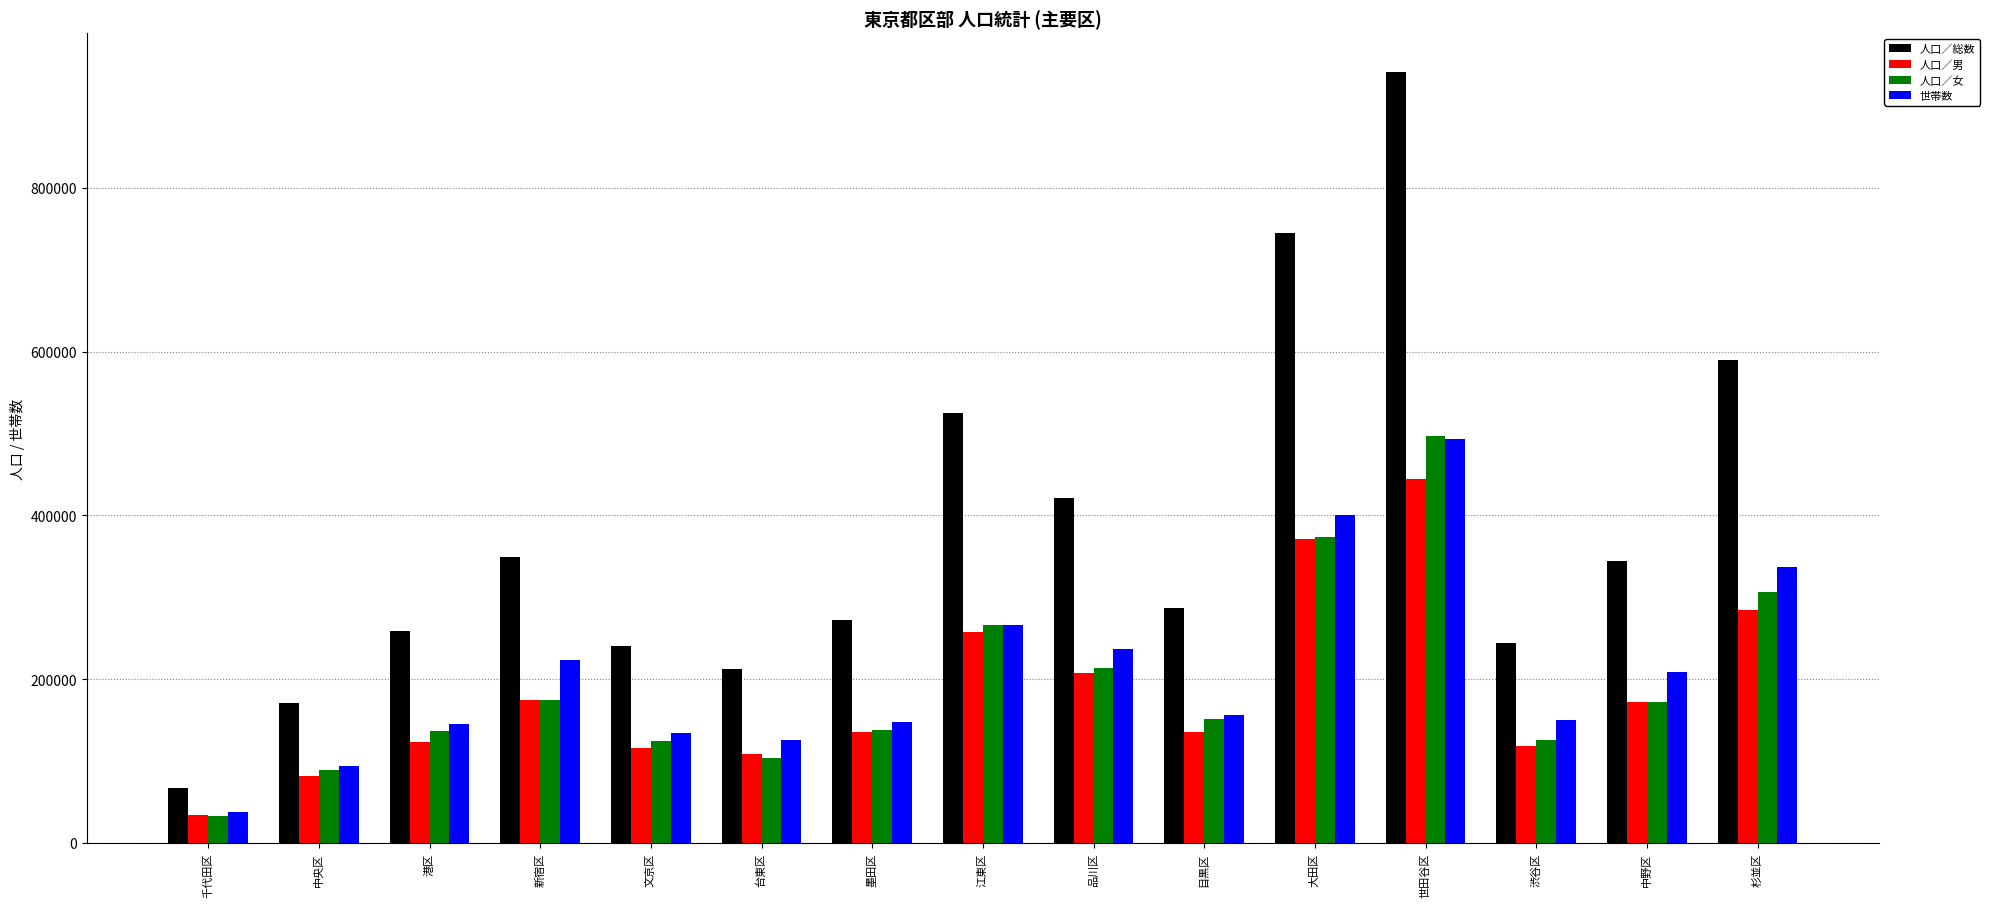

What is the highest value of the 世帯数 series?

492890